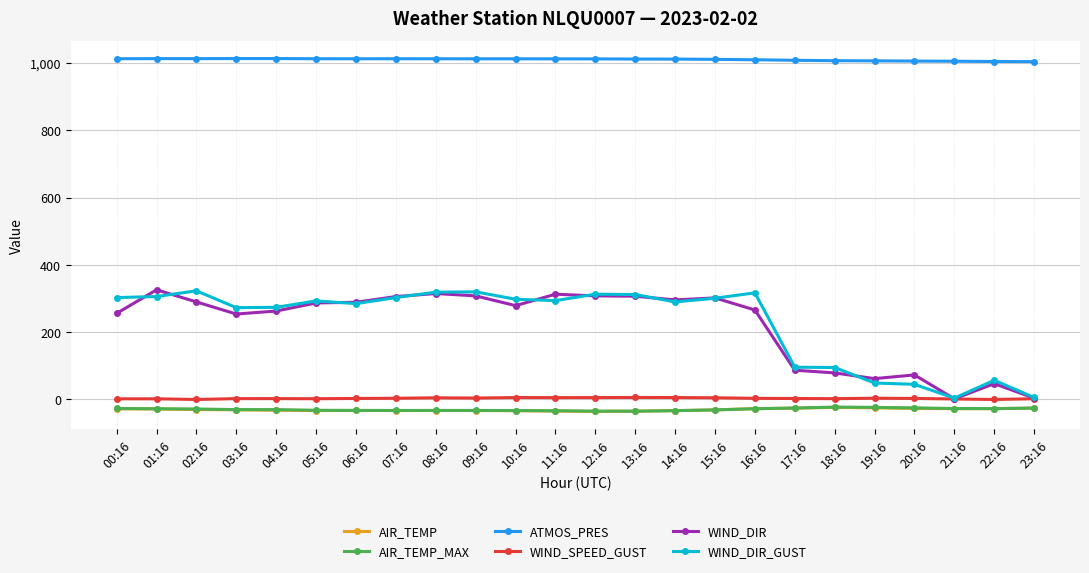

What is the difference between the AIR_TEMP_MAX values at 23:16 and 20:16?

0.7